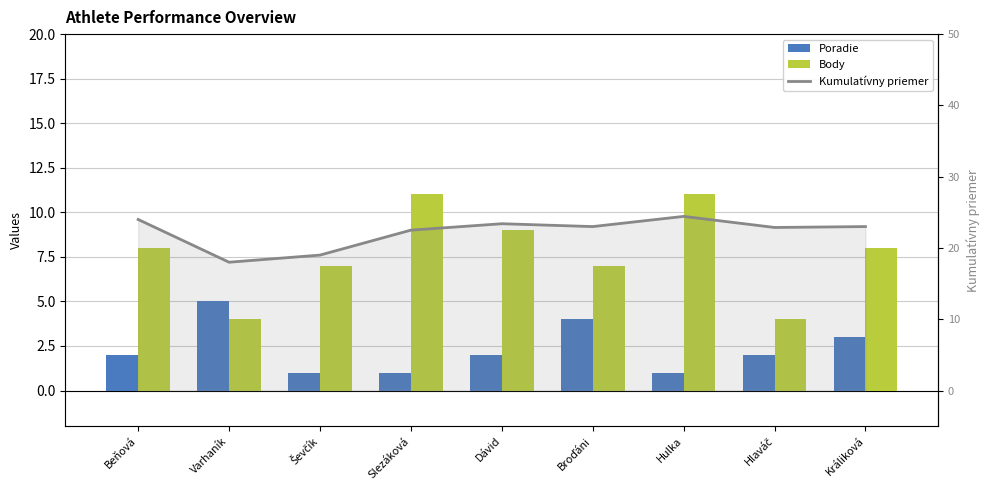

What is the difference between the maximum and second lowest values in the Kumulatívny priemer series?

5.4